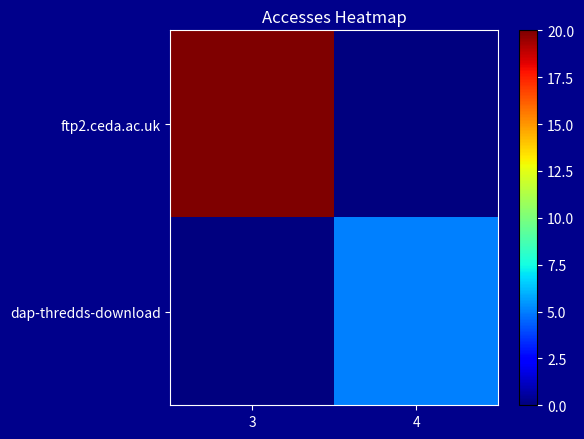

Which series has the largest range (max minus min)?

ftp2.ceda.ac.uk